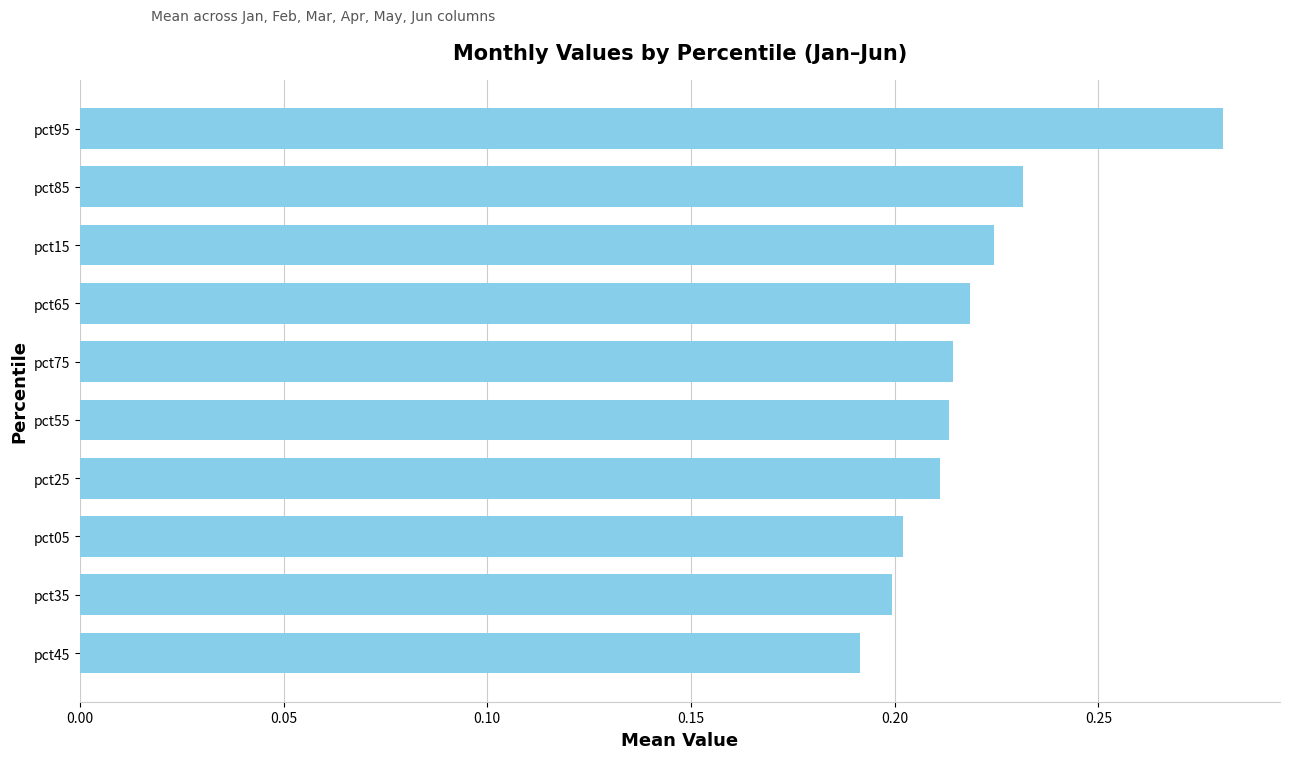

Where is the data nearest to the value 0?

pct45